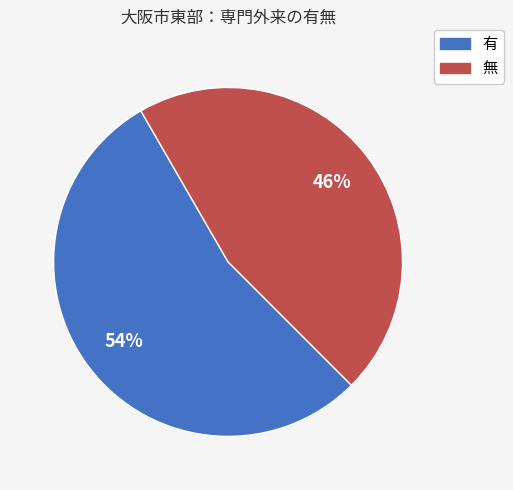

Does any single category account for the majority?

Yes